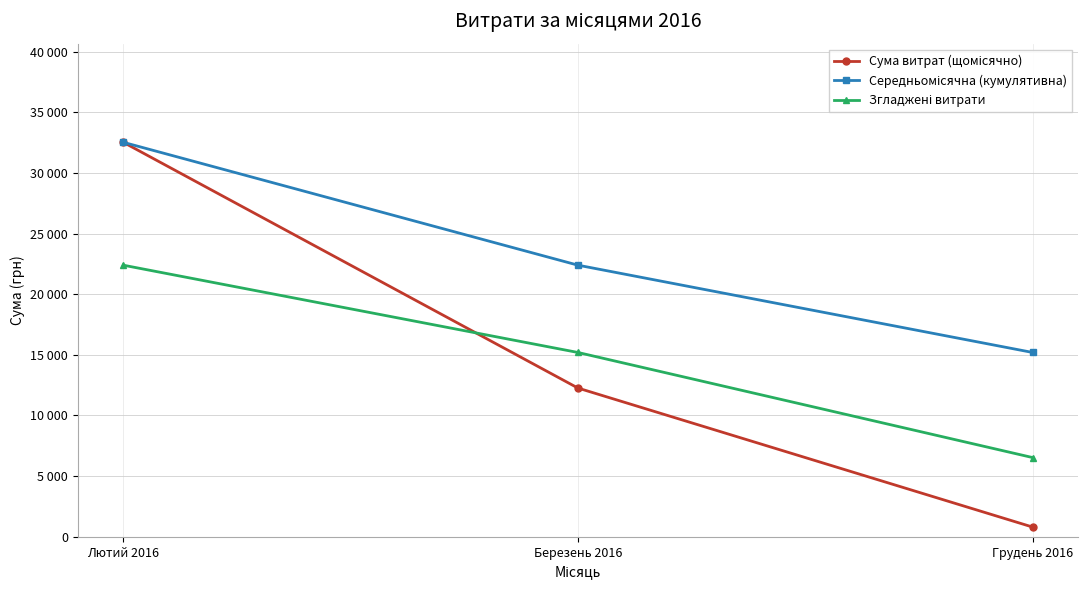

Does the chart have visible grid lines?

Yes